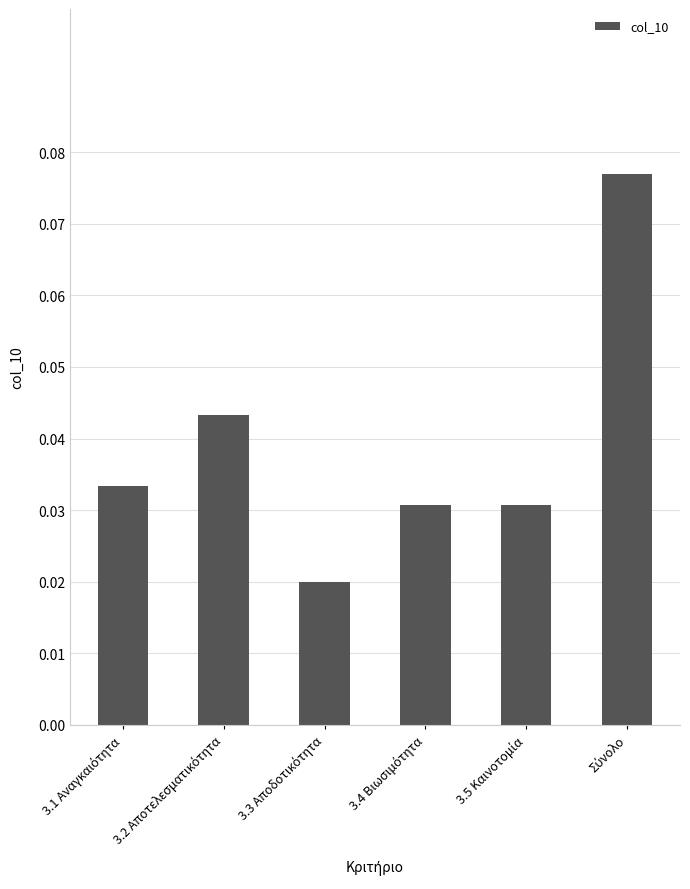

How many values are between 0 and 1?

6